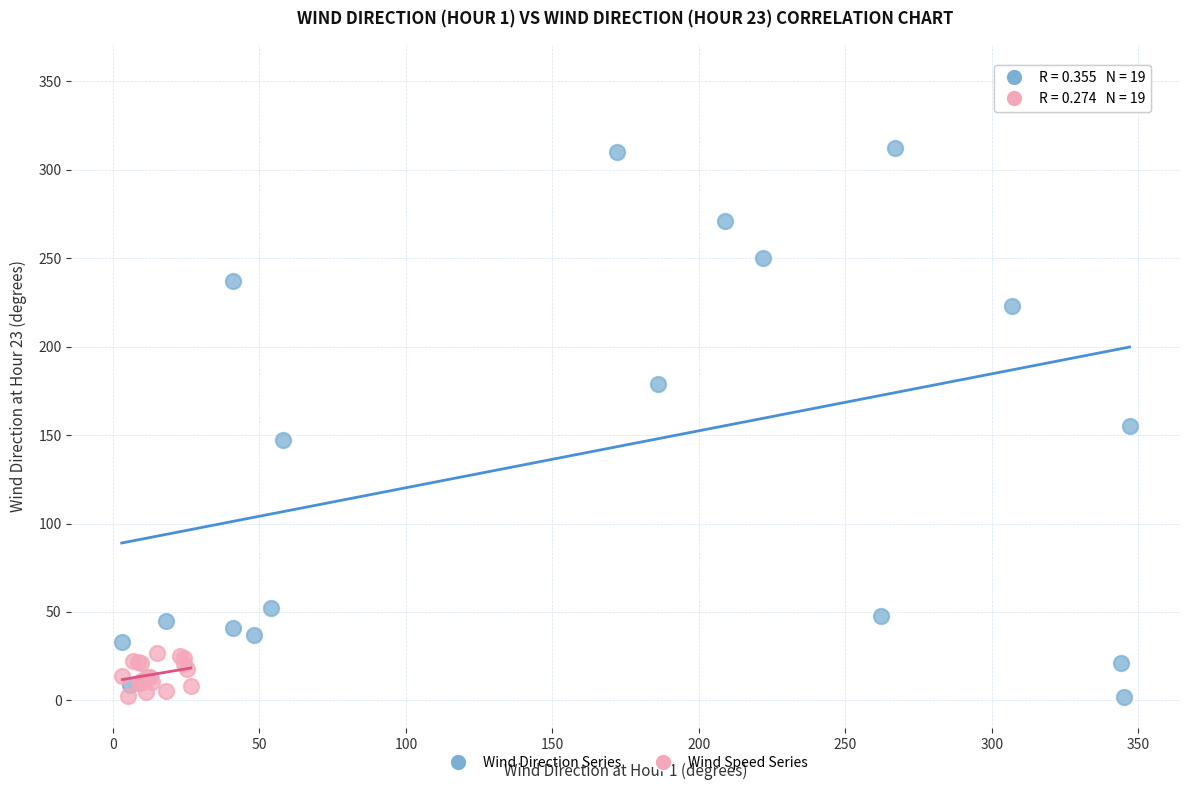

Which series reaches the maximum Y coordinate?

Wind Direction Series